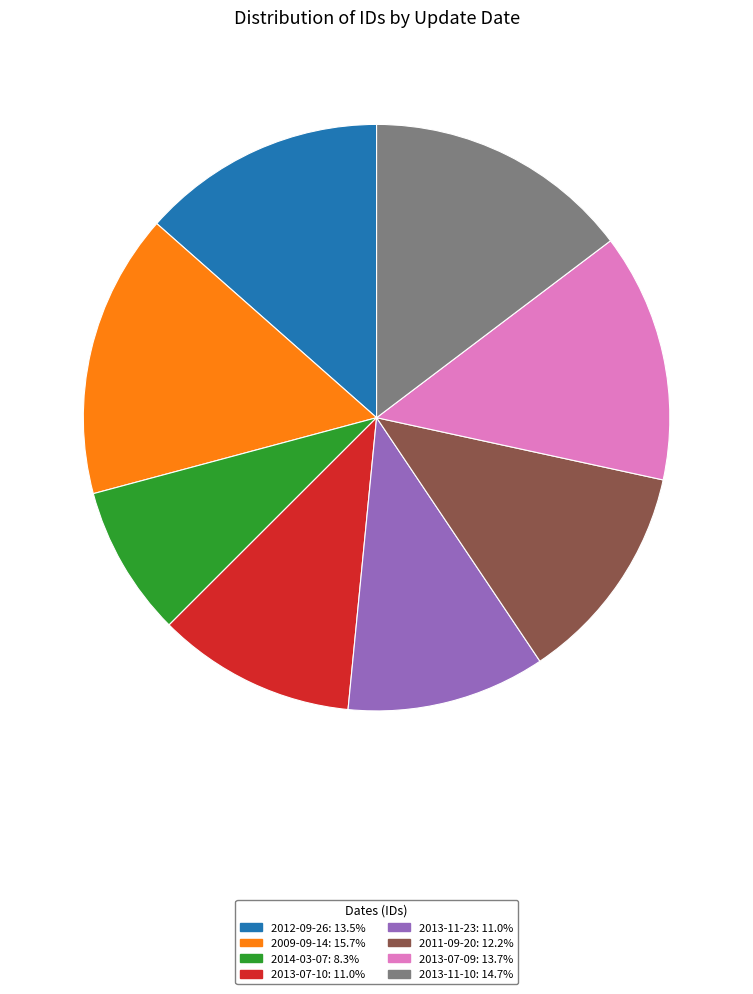

Does any single category account for the majority?

No